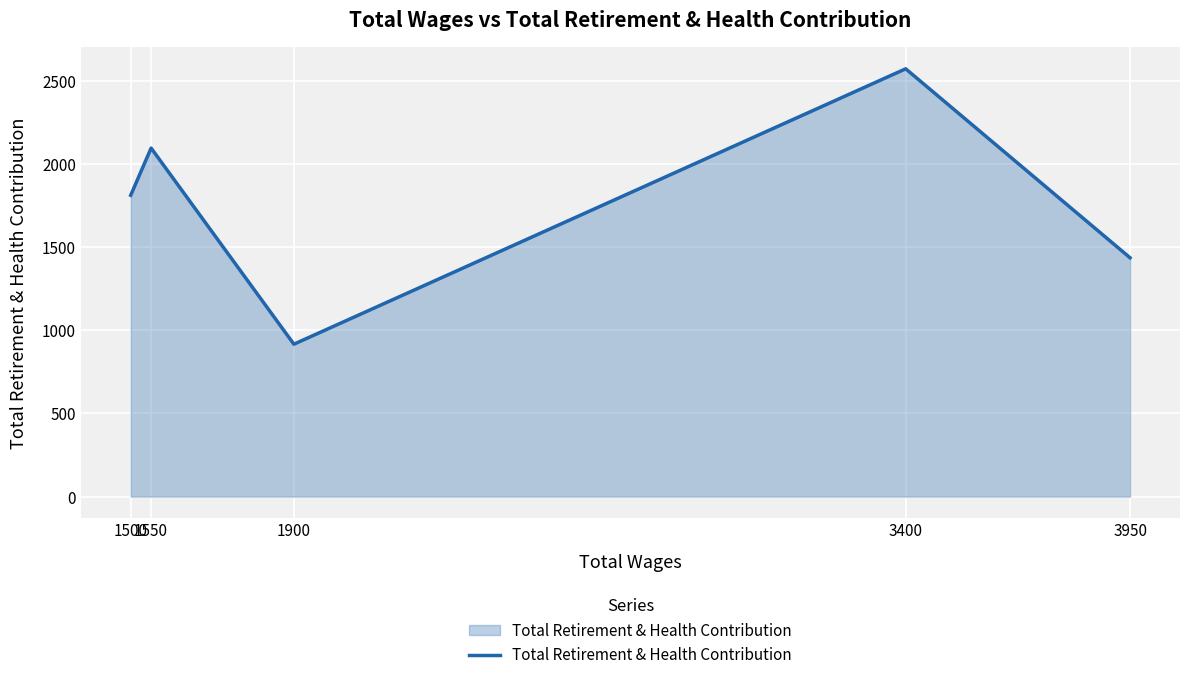

What is the minimum value shown in the chart?

917